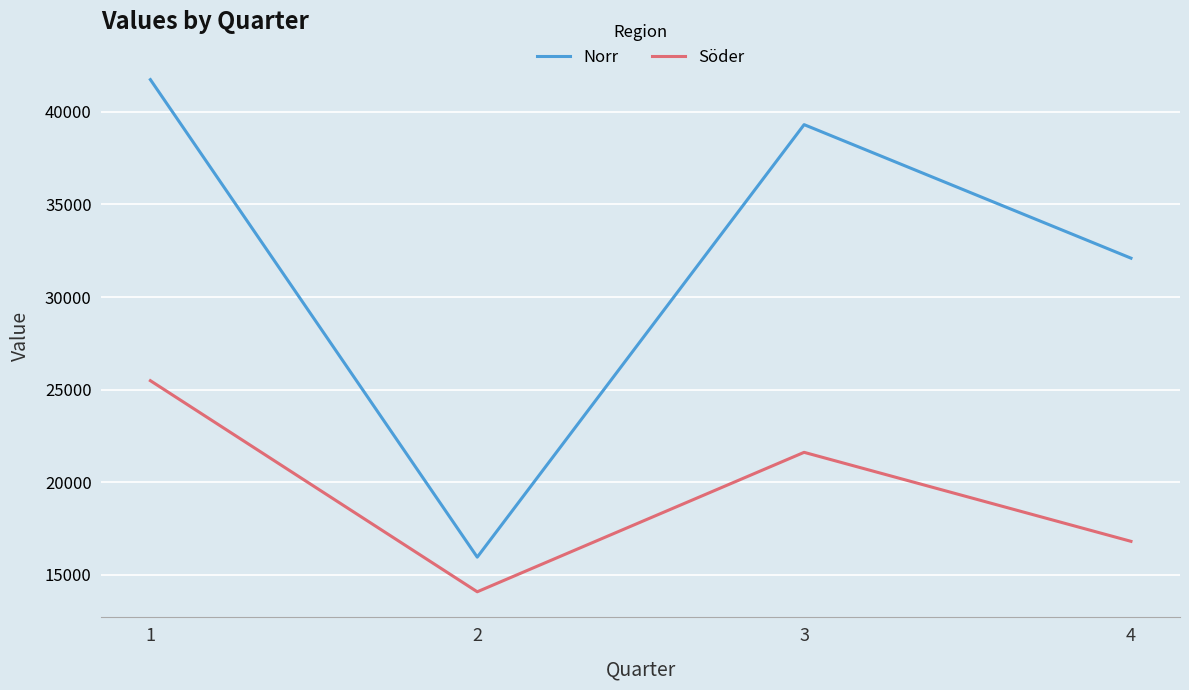

Rank the series by their maximum value, from lowest to highest.

Söder, Norr